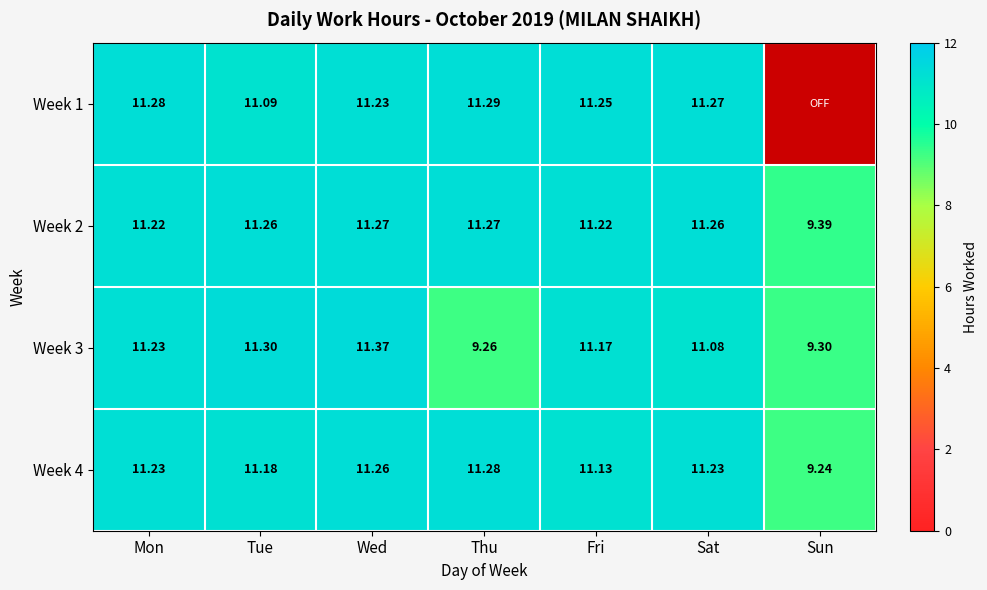

What is the minimum value for Week 3?

9.3